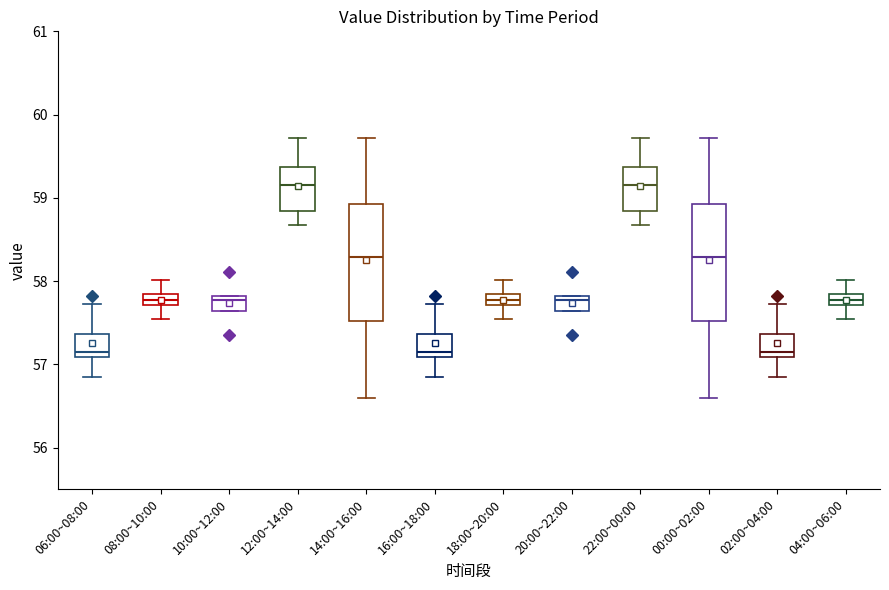

Where is the lower edge of the box for 20:00~22:00 on the y-axis? The values are not printed on the chart, so give them approximately, as read against the axis.

57.6